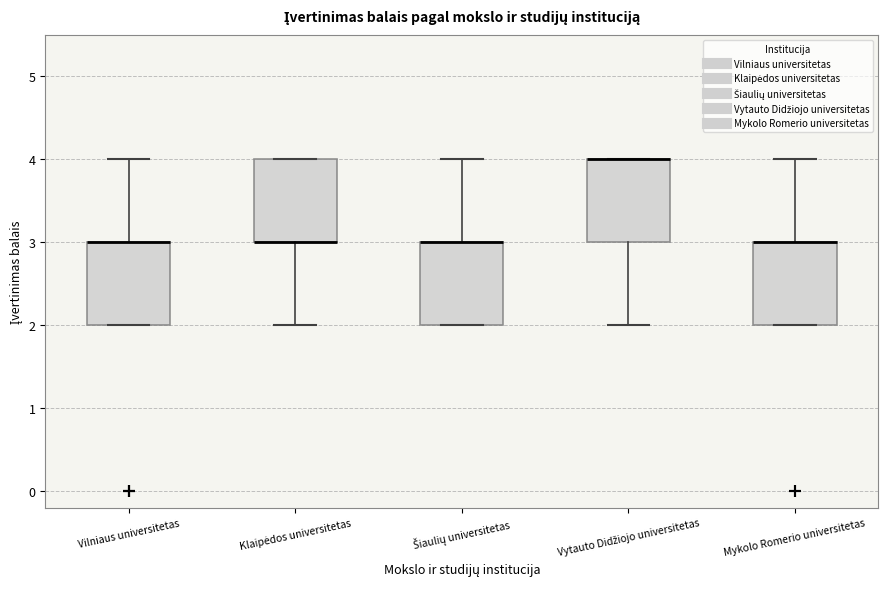

Reading left to right, transcribe this box plot: for each box, give where its median line is, the range the box spans, and where its two whiskers end, as read against the y-axis. The values are not printed on the chart, so give them approximately, as read against the axis.

Vilniaus universitetas: median 3 (drawn on the box's upper edge), box 2 to 3, whiskers 2 to 4
Klaipėdos universitetas: median 3 (drawn on the box's lower edge), box 3 to 4, whiskers 2 to 4
Šiaulių universitetas: median 3 (drawn on the box's upper edge), box 2 to 3, whiskers 2 to 4
Vytauto Didžiojo universitetas: median 4 (drawn on the box's upper edge), box 3 to 4, whiskers 2 to 4
Mykolo Romerio universitetas: median 3 (drawn on the box's upper edge), box 2 to 3, whiskers 2 to 4